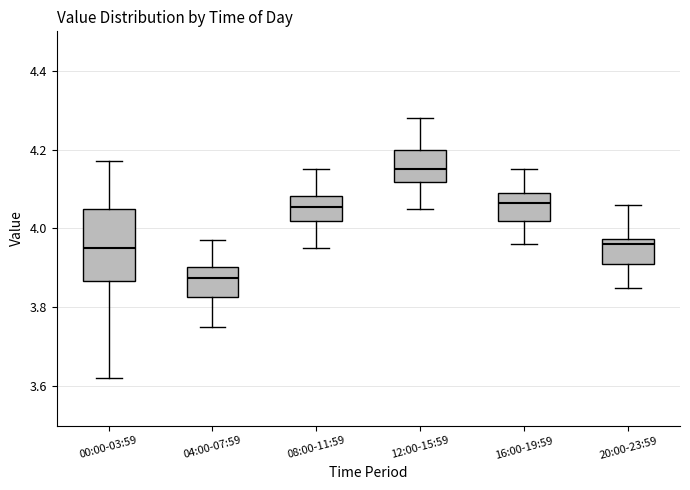

Reading left to right, transcribe this box plot: for each box, give where its median line is, the range the box spans, and where its two whiskers end, as read against the y-axis. The values are not printed on the chart, so give them approximately, as read against the axis.

00:00-03:59: median 3.96, box 3.86 to 4.06, whiskers 3.62 to 4.18
04:00-07:59: median 3.88, box 3.82 to 3.90, whiskers 3.76 to 3.98
08:00-11:59: median 4.06, box 4.02 to 4.08, whiskers 3.96 to 4.16
12:00-15:59: median 4.16, box 4.12 to 4.20, whiskers 4.06 to 4.28
16:00-19:59: median 4.06, box 4.02 to 4.10, whiskers 3.96 to 4.16
20:00-23:59: median 3.96, box 3.92 to 3.98, whiskers 3.86 to 4.06